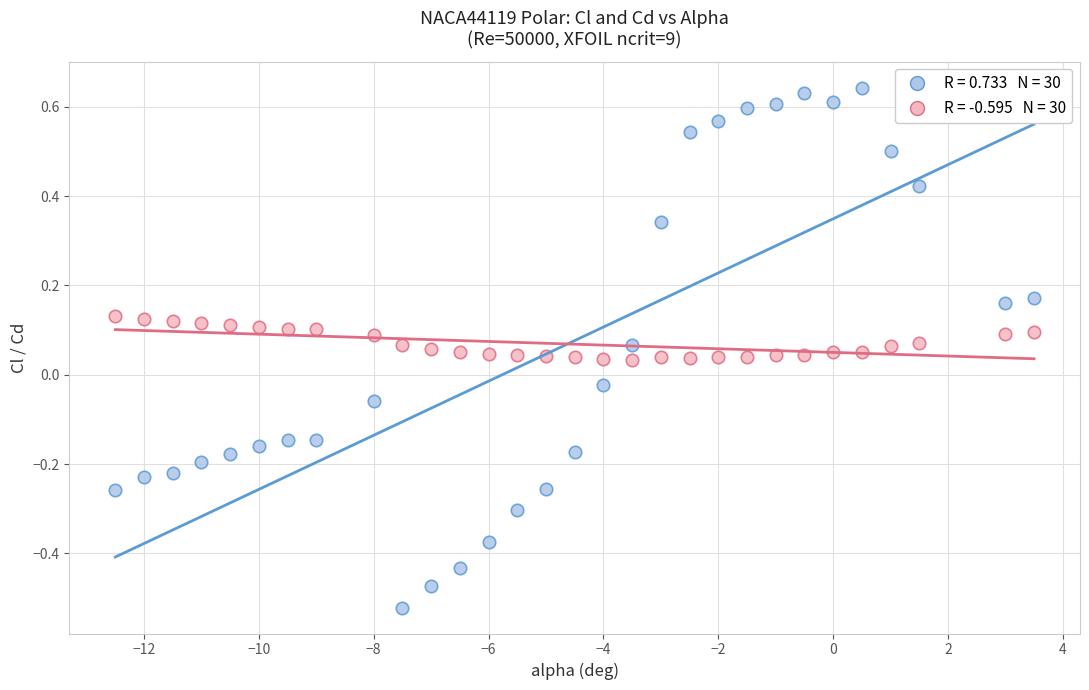

Across all data points, what is the range of Y values (max minus min)?

1.2